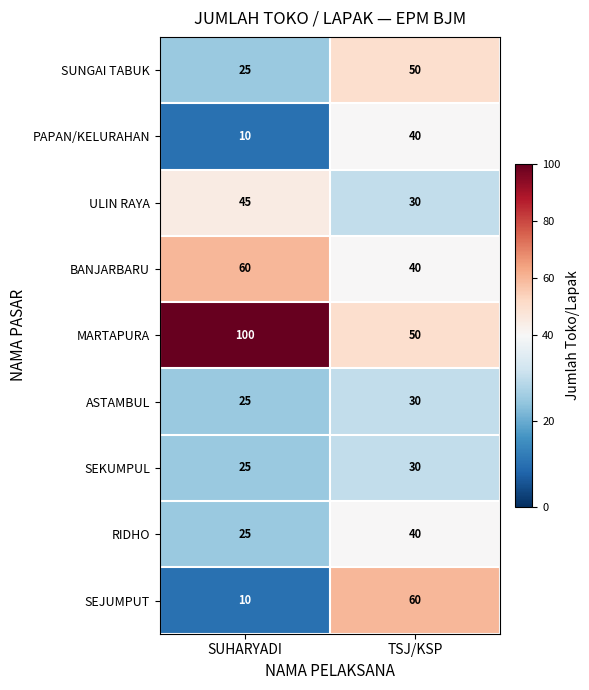

True or false: ASTAMBUL has a value of 25 at SUHARYADI.

True